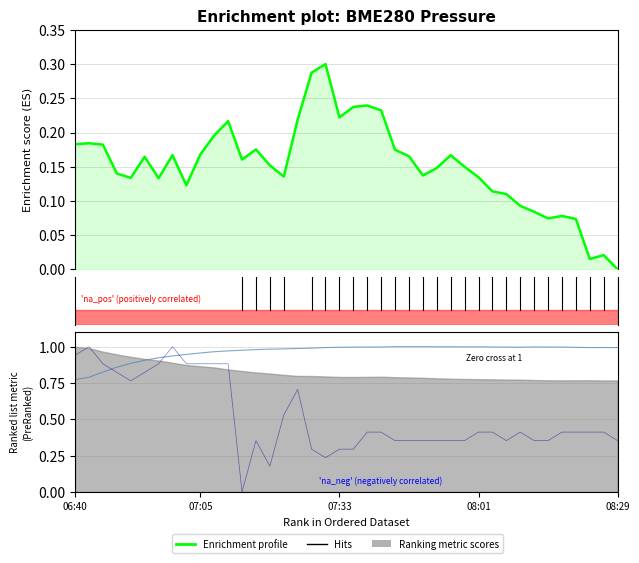

Is it true that Signal equals 1.0 at 7?

True